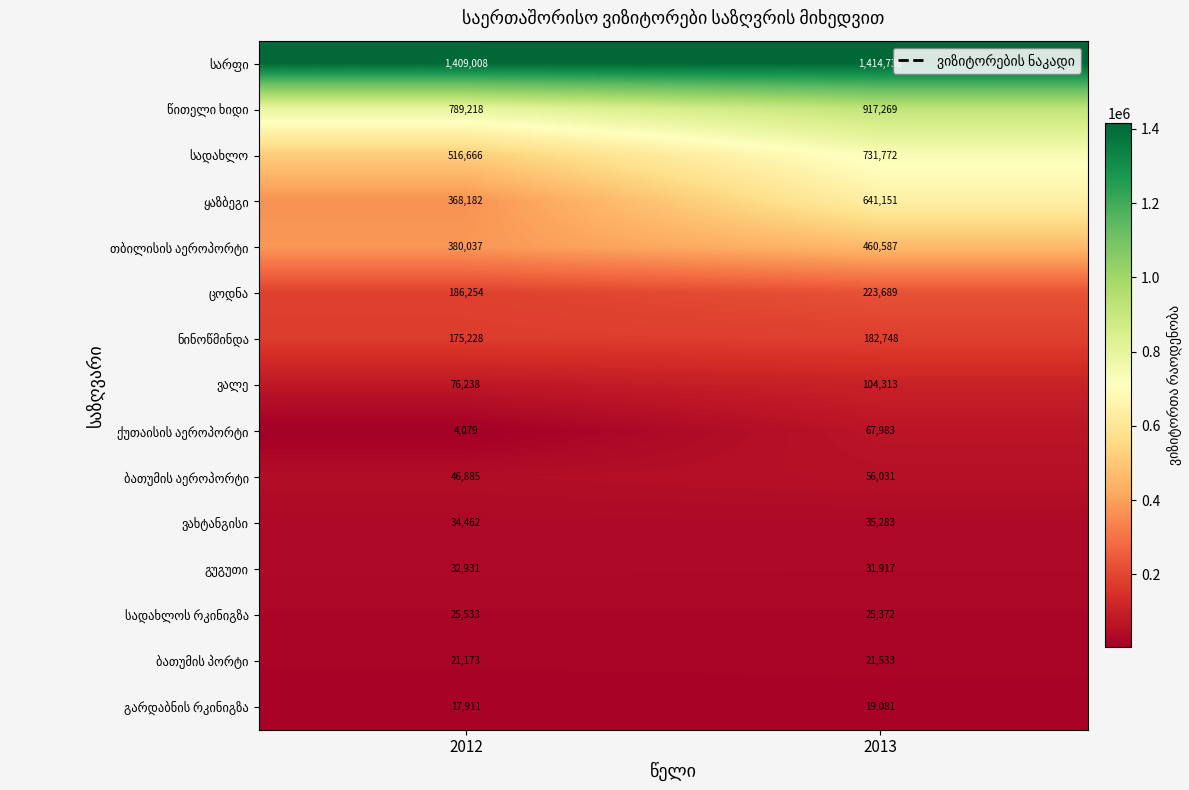

What is the spread (max minus min) of values at 2013?

1395655